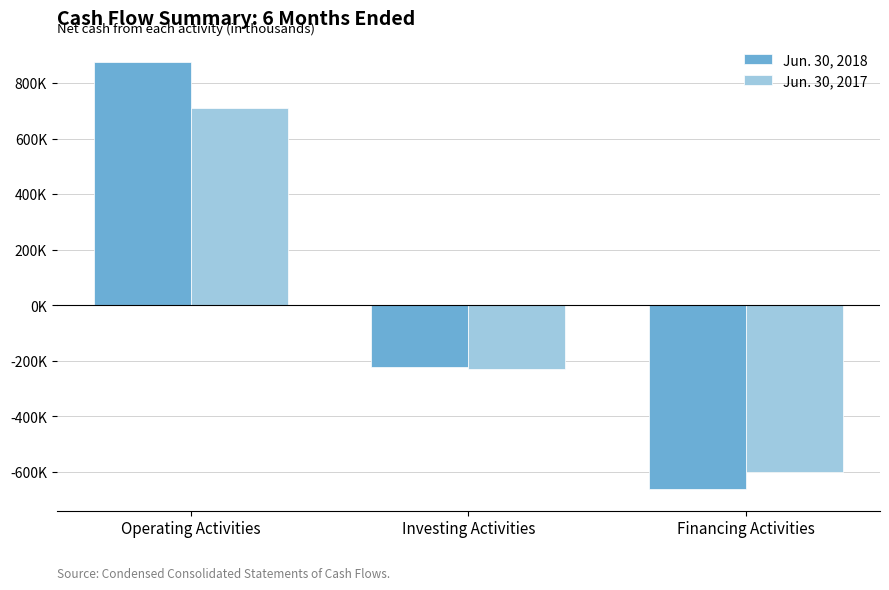

The Jun. 30, 2017 series shows -228721 at Investing Activities. True or false?

True